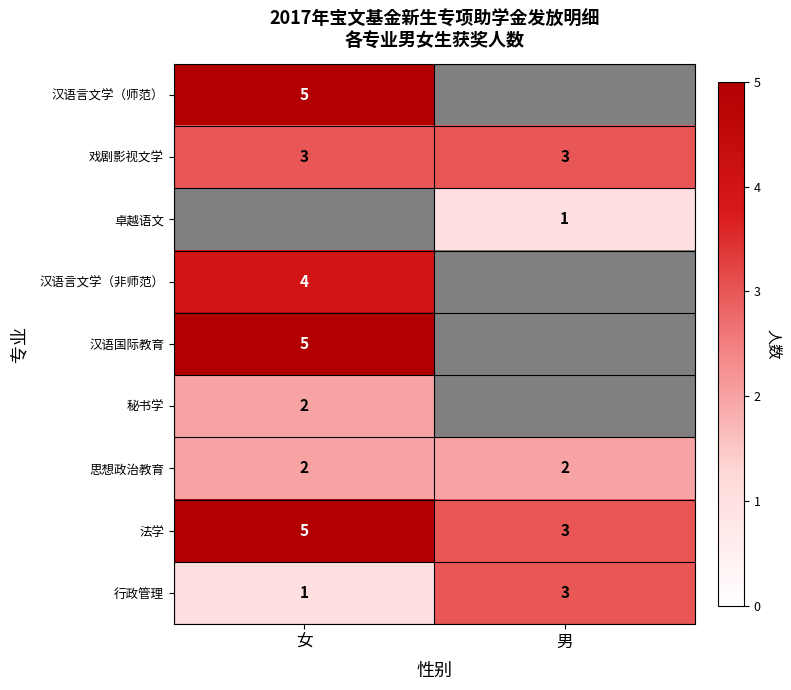

Which label corresponds to the largest value in the chart?

女